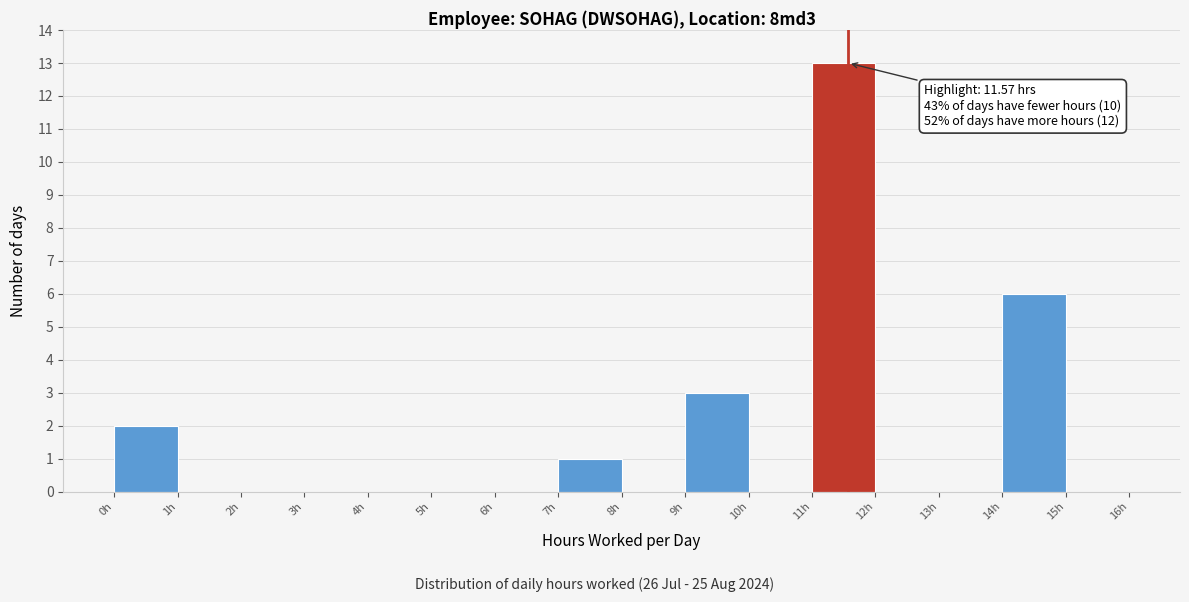

Over which range of the x-axis is the bar tallest?

11 to 12